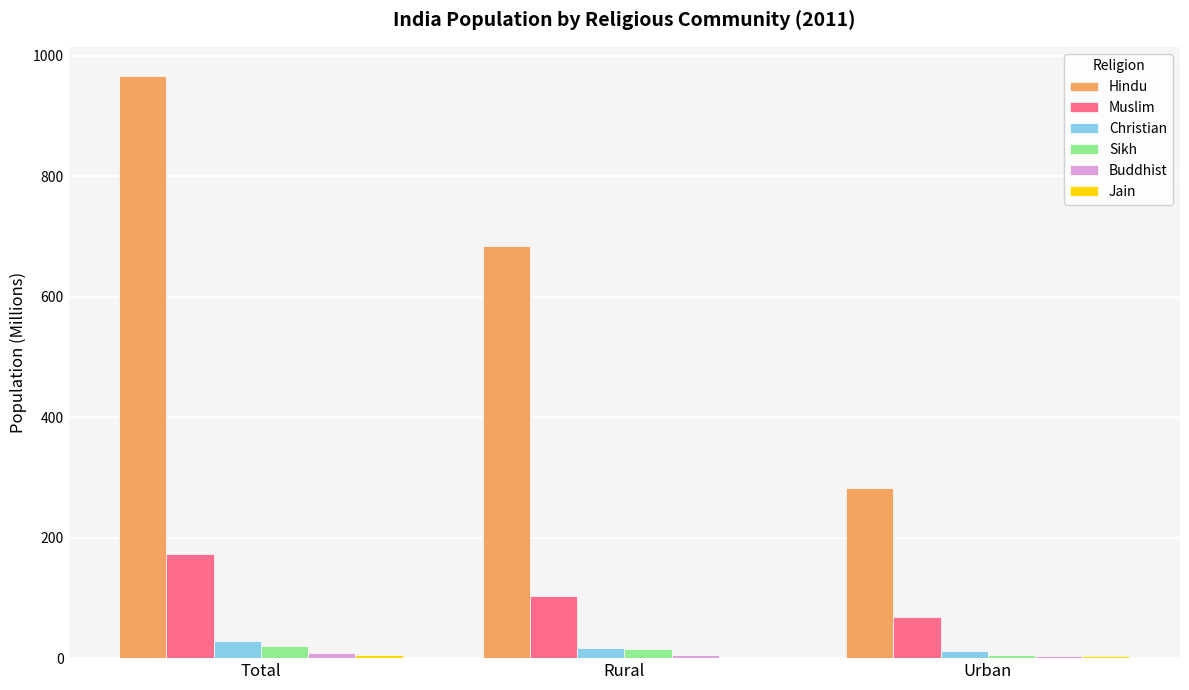

Is the value of Christian at Urban greater than the value of Muslim at Urban?

No